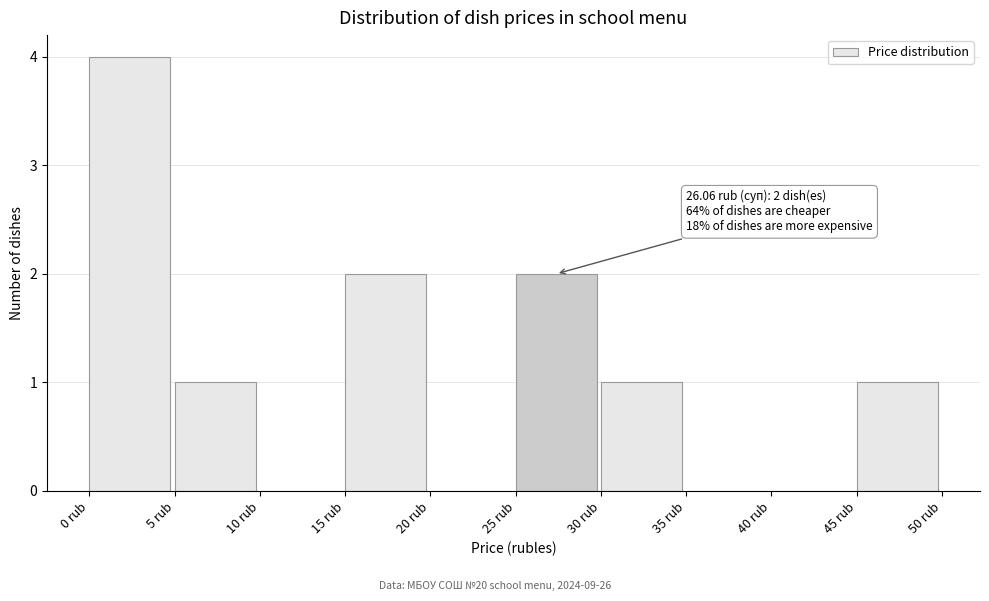

Which range on the x-axis has the tallest bar?

0 to 5